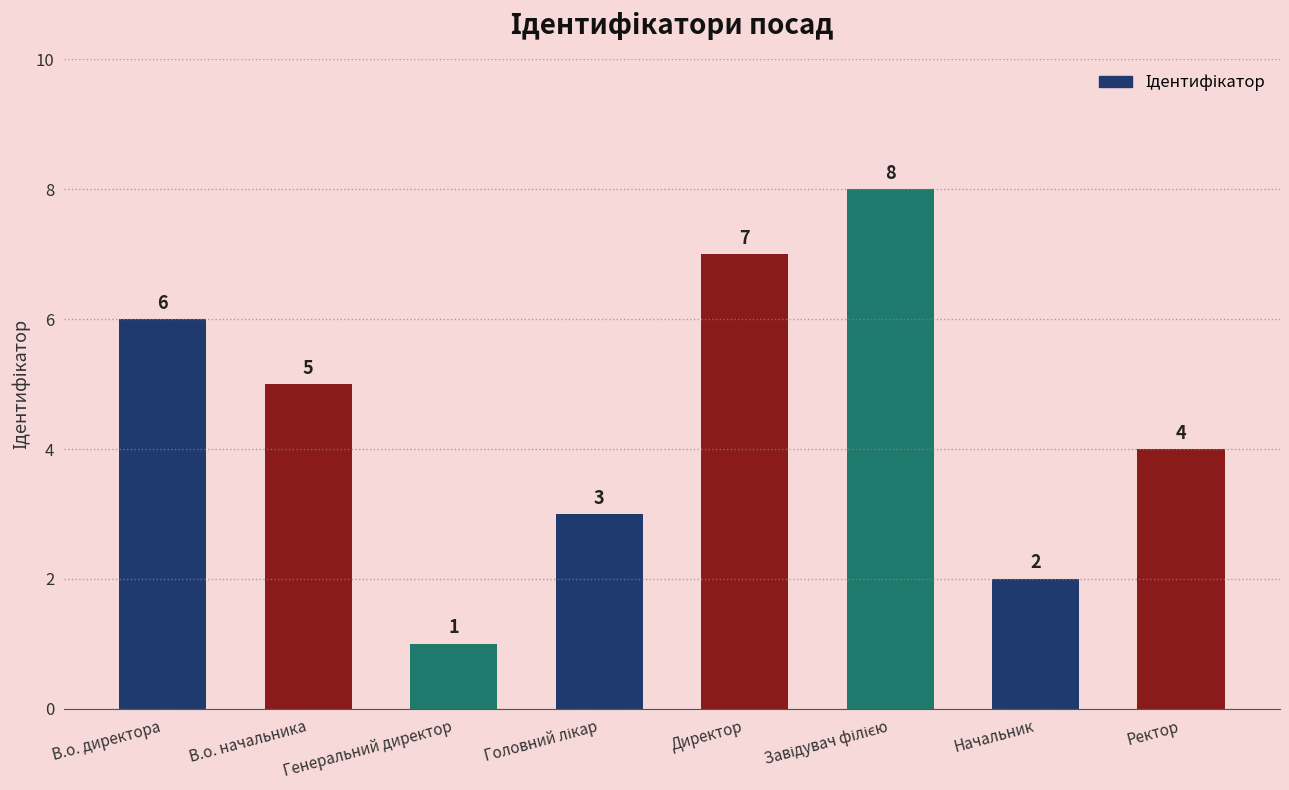

What is the difference between the second highest and second lowest values?

5